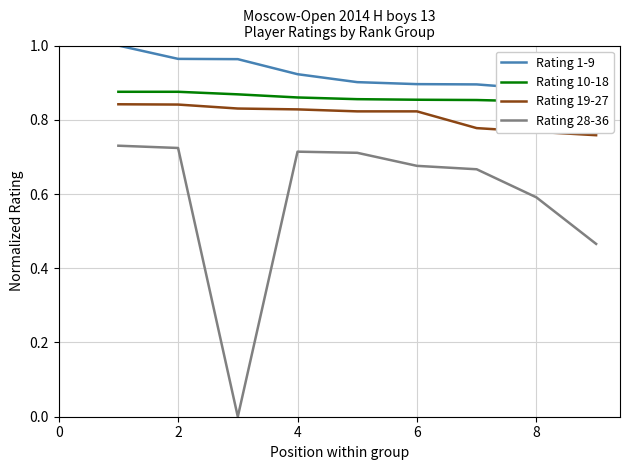

Is it true that Rating 19-27 equals 1.4 at 4?

False